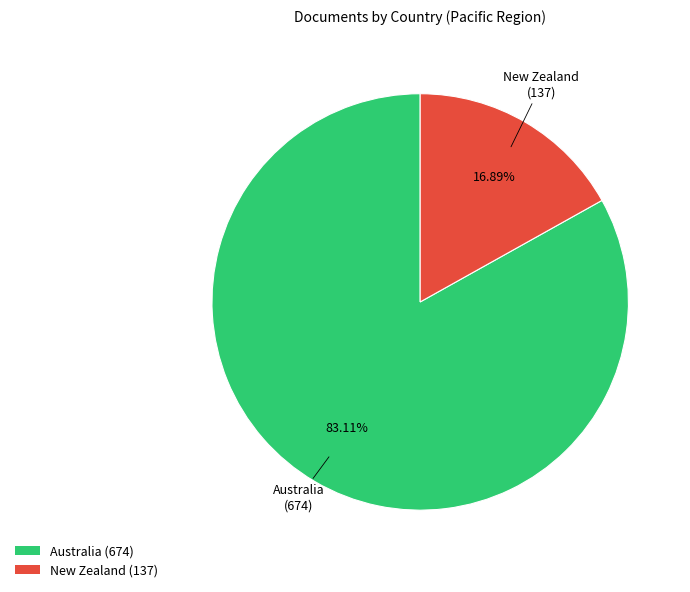

True or false: New Zealand accounts for 17% of the total.

True